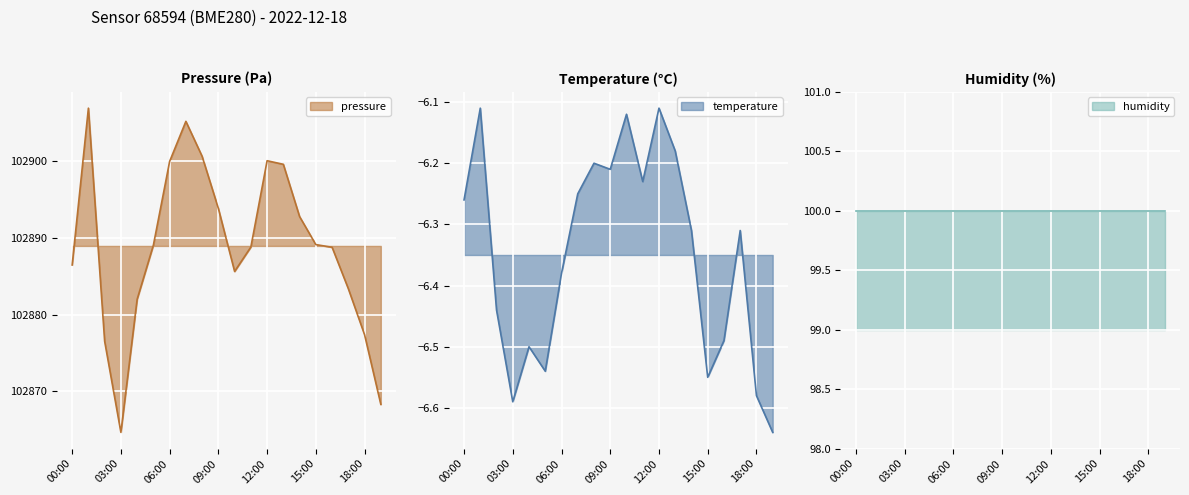

At how many categories does at least one series exceed 64391?

20